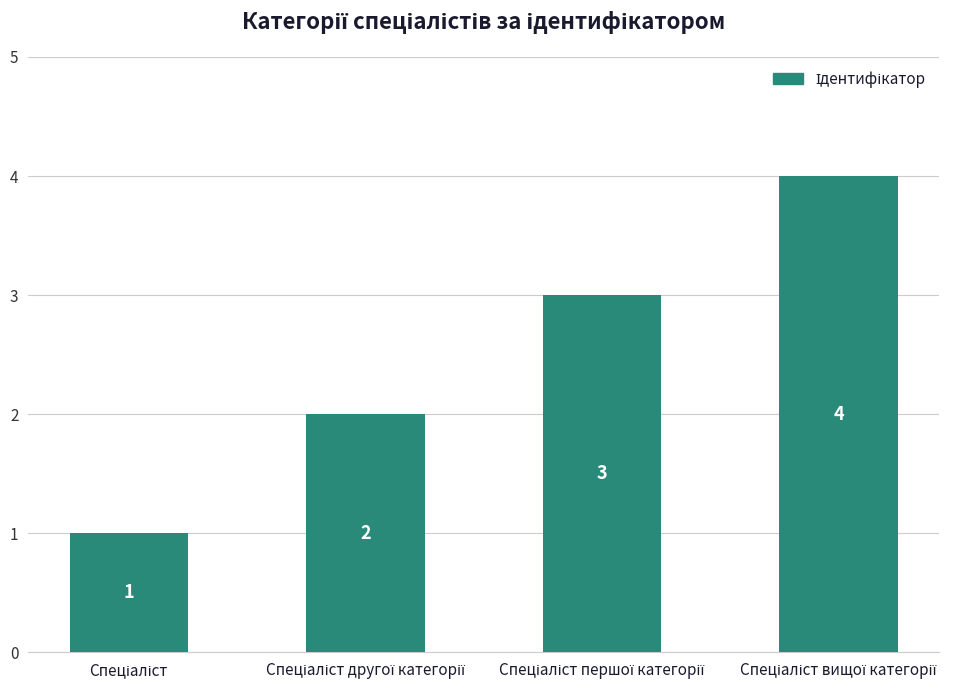

What is the value of the 4th bar from the left?

4